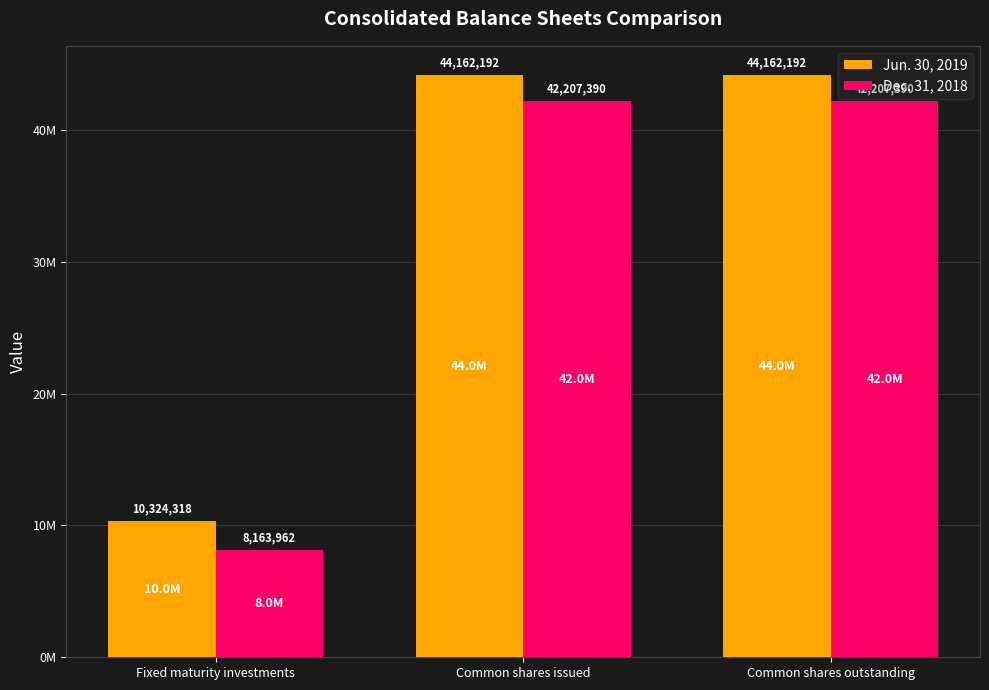

Is the value of Jun. 30, 2019 at Fixed maturity investments greater than the value of Dec. 31, 2018 at Common shares outstanding?

No